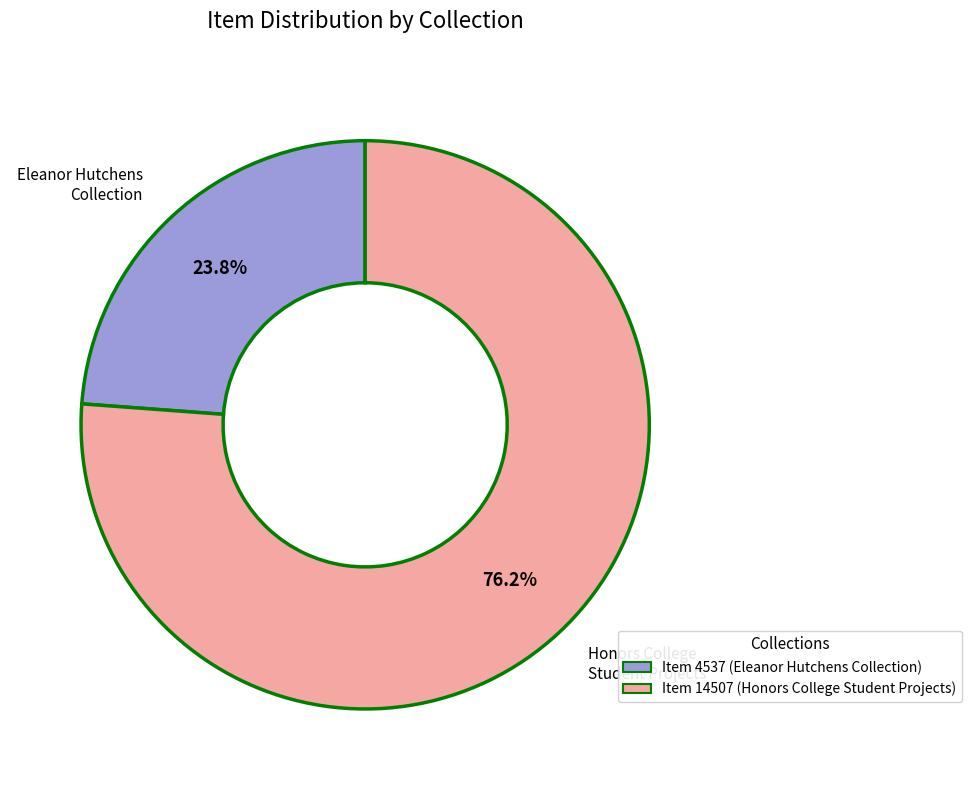

Is it true that Item 4537 (Eleanor Hutchens Collection) is 24% of the pie?

True